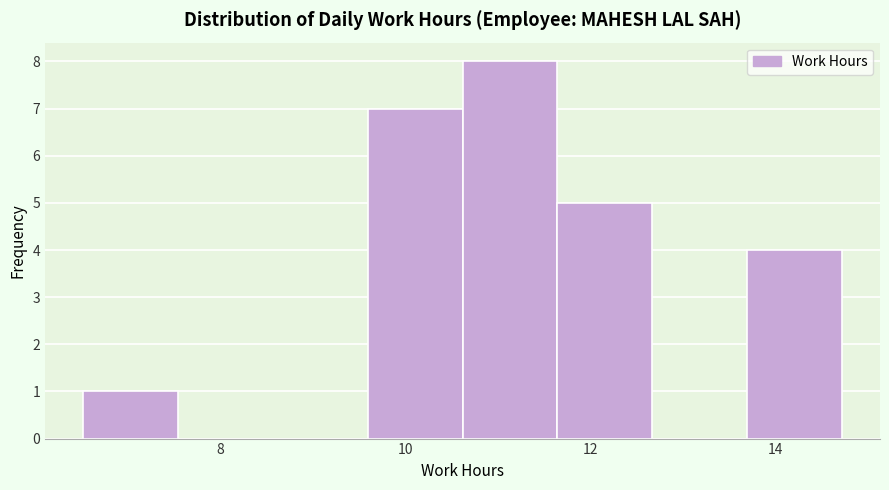

Reading left to right, transcribe this chart: for each bar, give the range it covers on the x-axis and its height. Neither the bar edges nor the heights are printed on the chart, so give them approximately, as read against the axes.

6.6 to 7.6: 1
7.6 to 8.6: 0
8.6 to 9.6: 0
9.6 to 10.6: 7
10.6 to 11.6: 8
11.6 to 12.6: 5
12.6 to 13.6: 0
13.6 to 14.8: 4